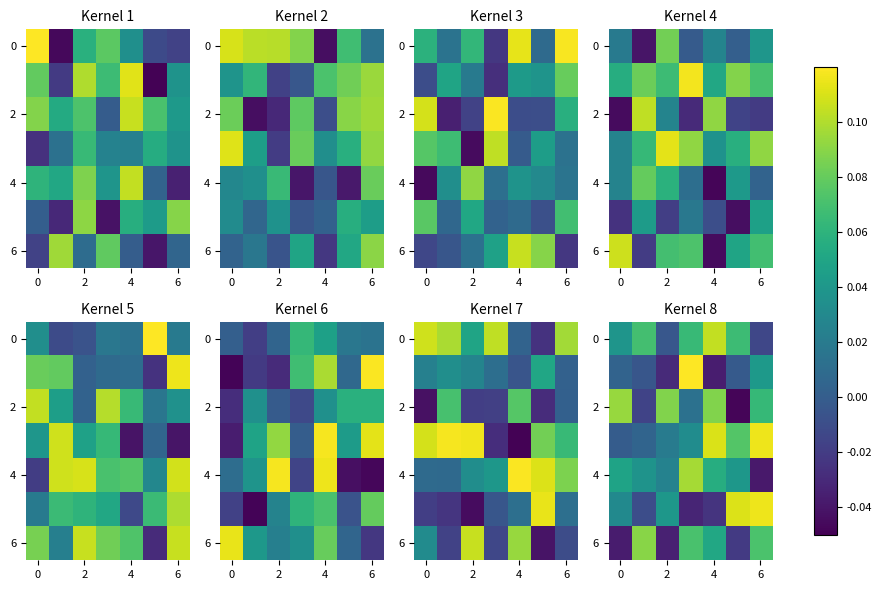

What is the total value across all series at 2?

0.1